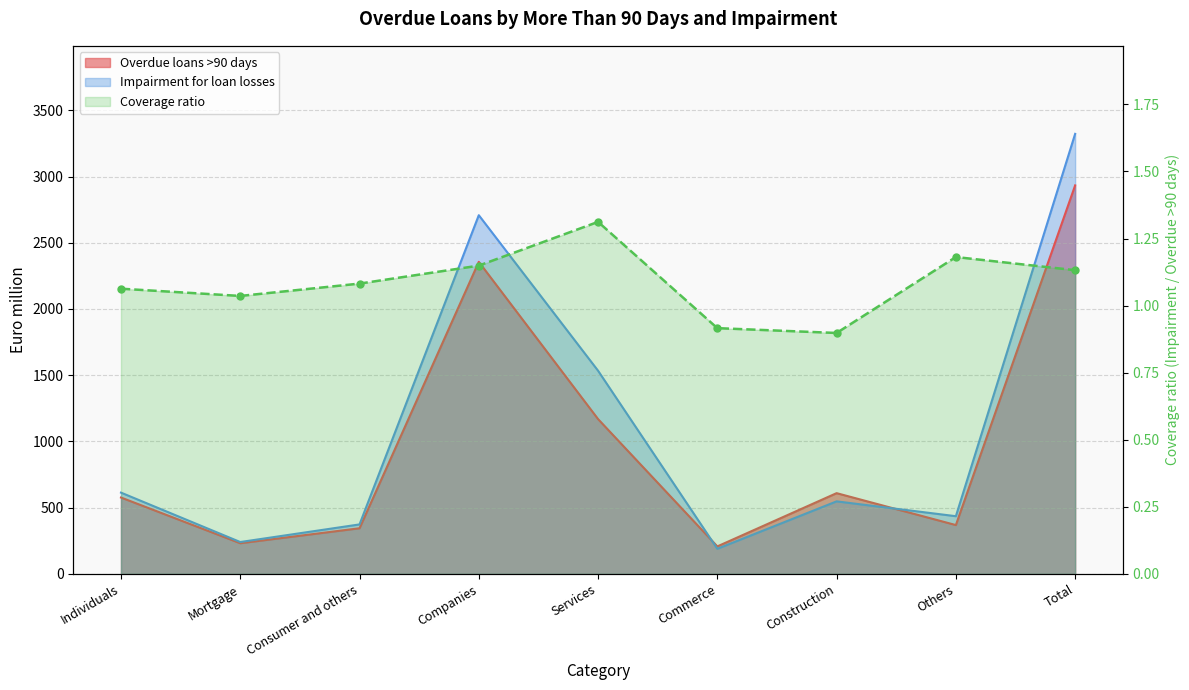

What is the difference between the maximum and second lowest values in the Coverage ratio series?

0.4